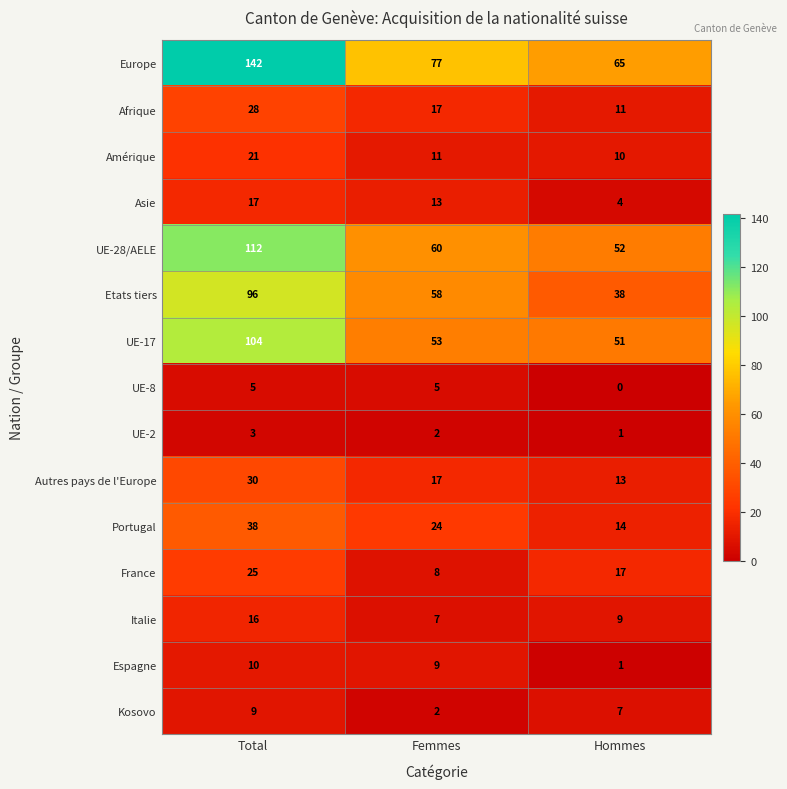

What is the difference between the maximum and minimum values in the Asie series?

13